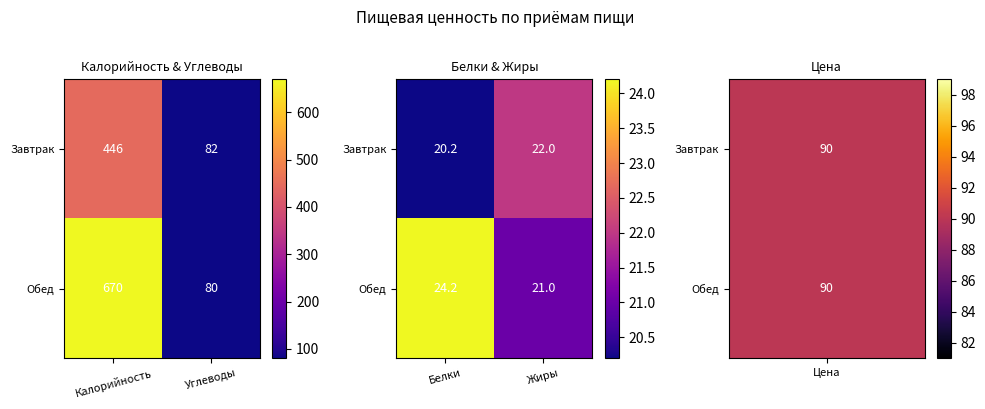

Which series has the largest range (max minus min)?

Обед